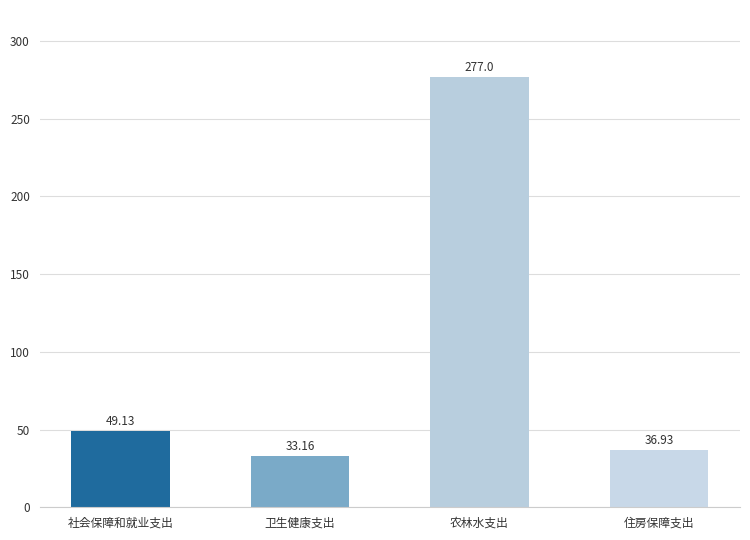

At which label does the data first exceed 49?

社会保障和就业支出